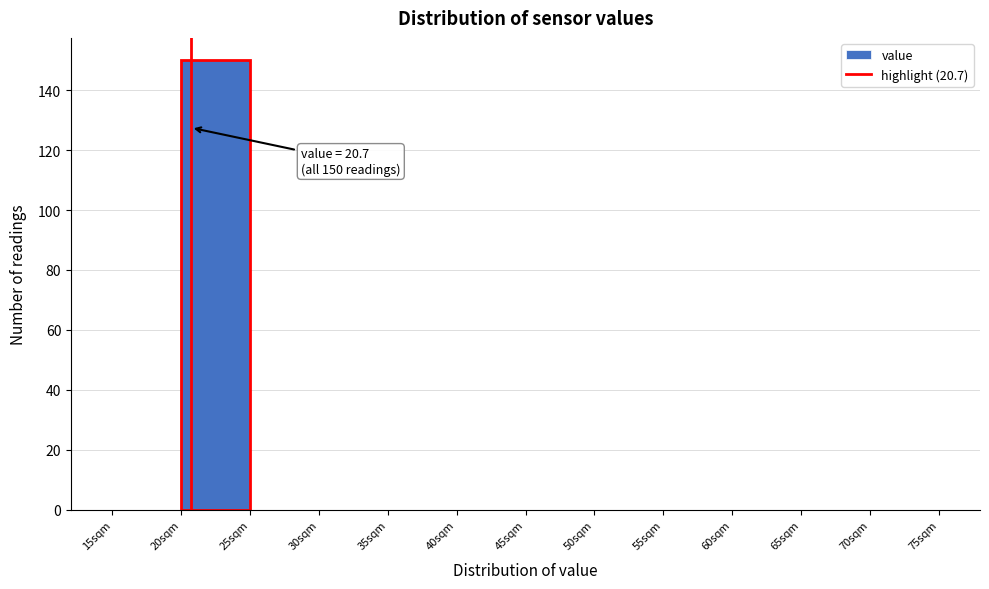

Over which range of the x-axis is the bar tallest?

20 to 25